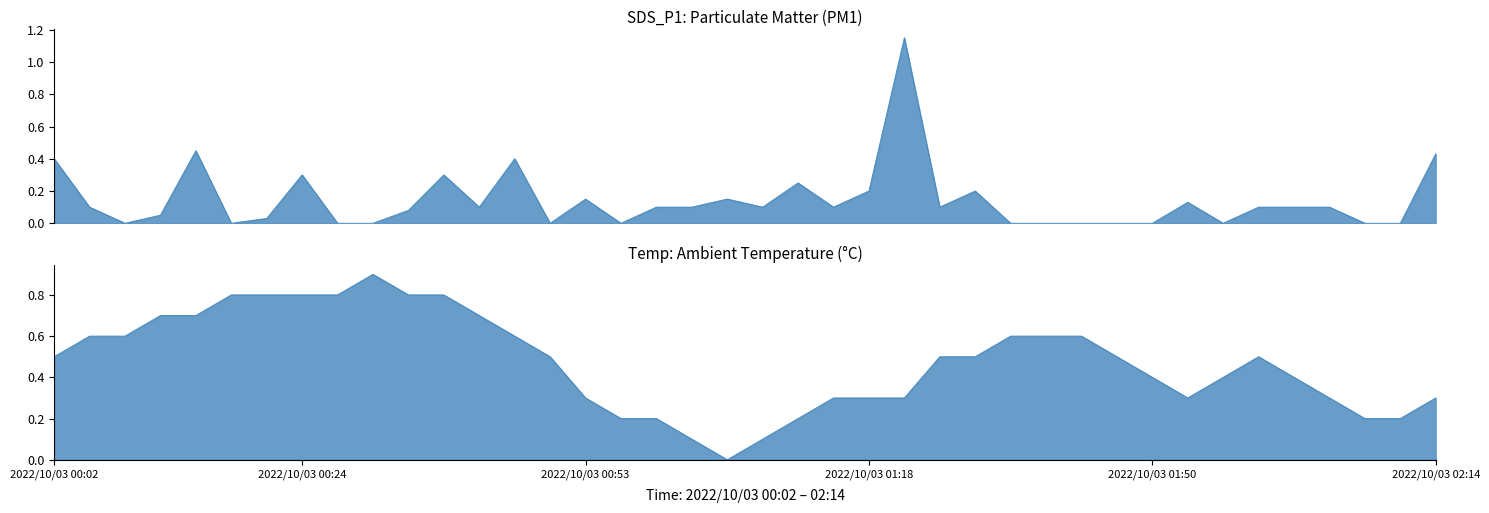

Which series changed the most between 2022/10/03 01:44 and 2022/10/03 01:47?

Temp